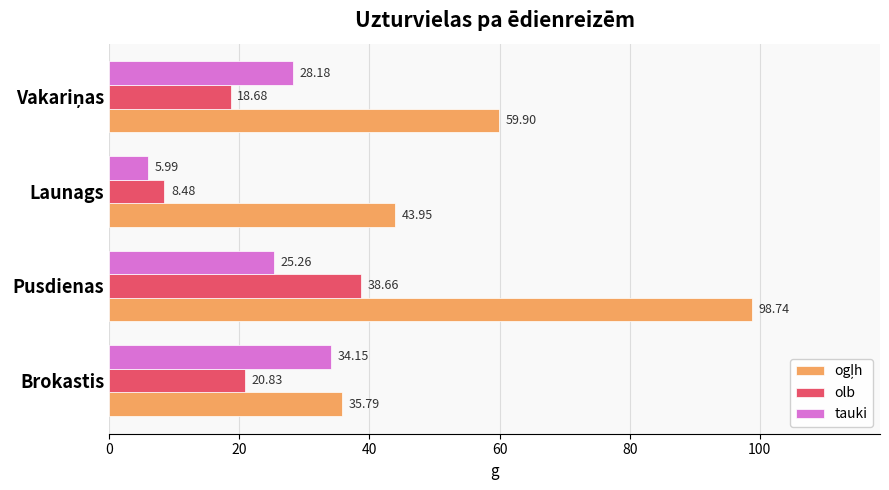

At how many categories does at least one series exceed 37?

3